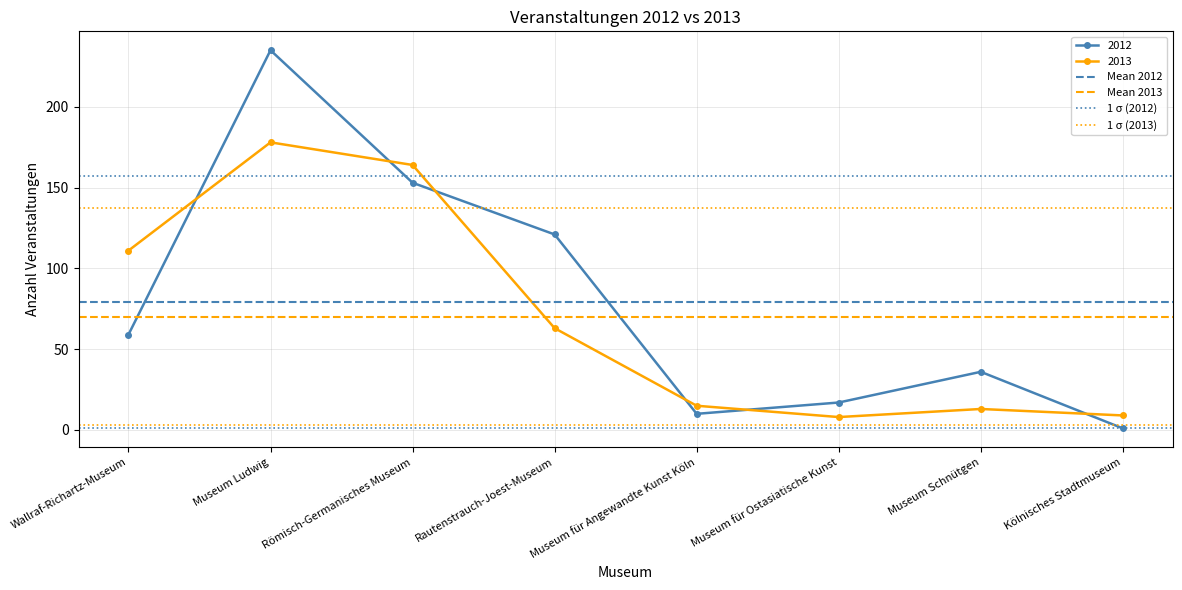

What position from the left is Wallraf-Richartz-Museum?

1